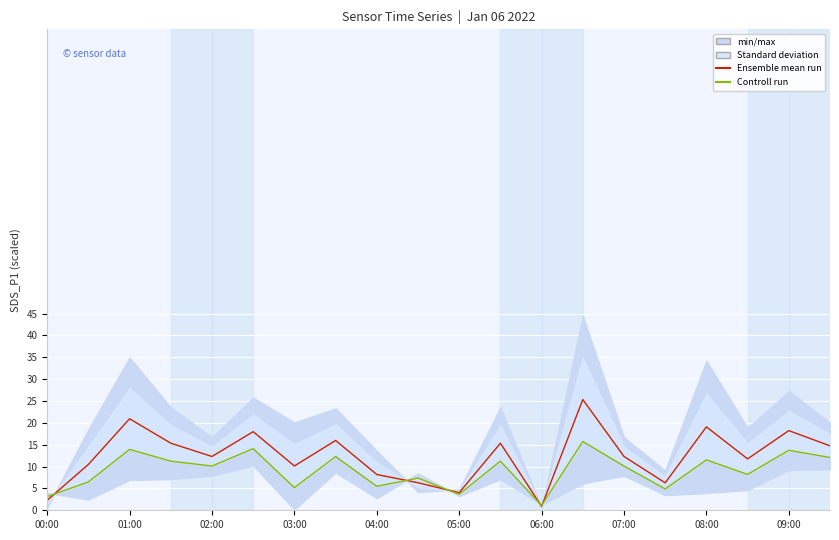

Rank the series by their maximum value, from lowest to highest.

Controll run, Ensemble mean run